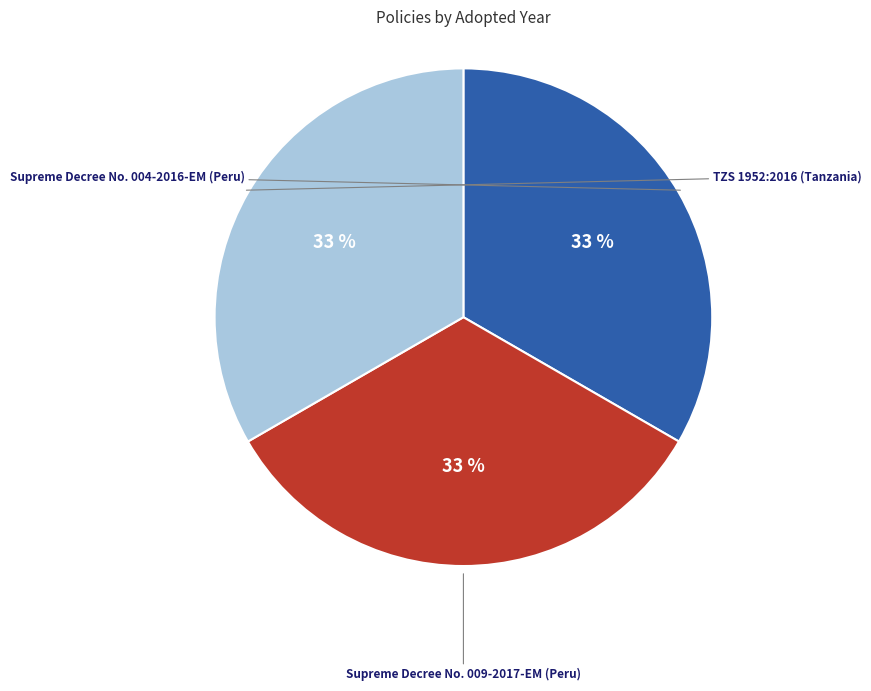

Does any single category account for the majority?

No